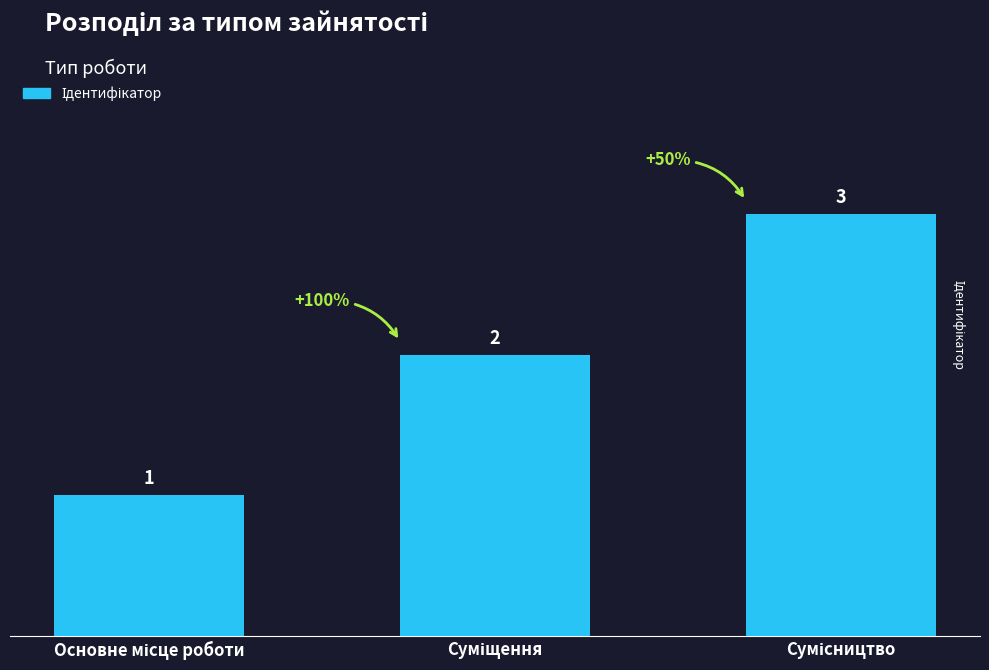

What is the value of the 2nd bar from the left?

2